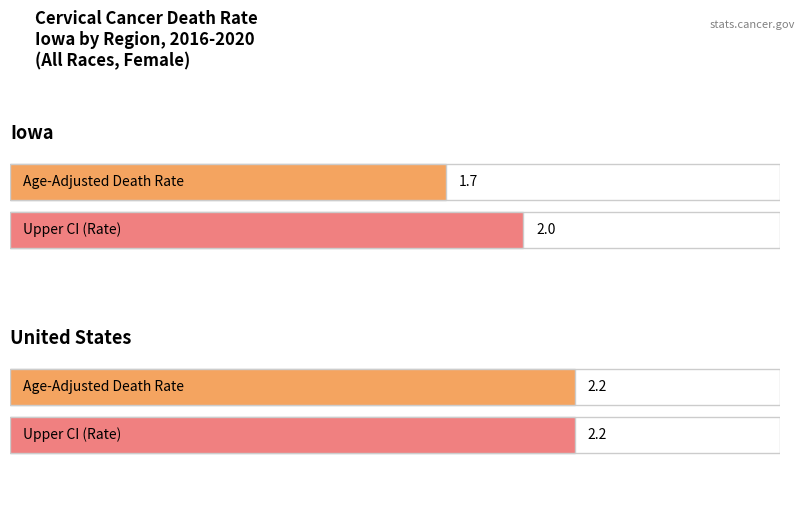

Count the number of categories in the chart.

2